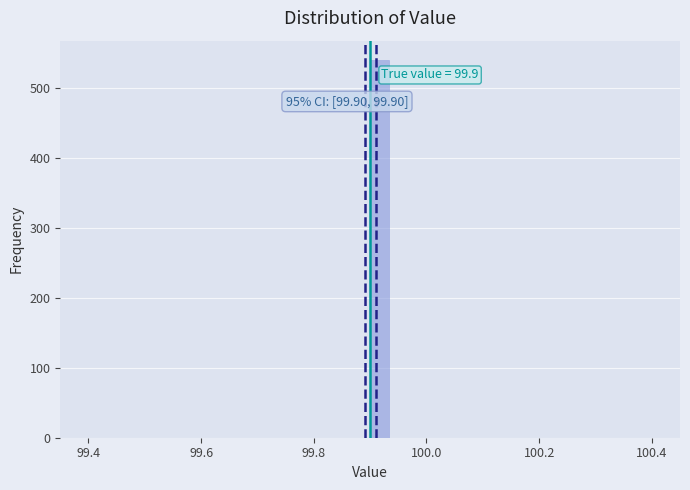

Read against the x-axis, roughly where is the centre of the tallest bar?

99.92